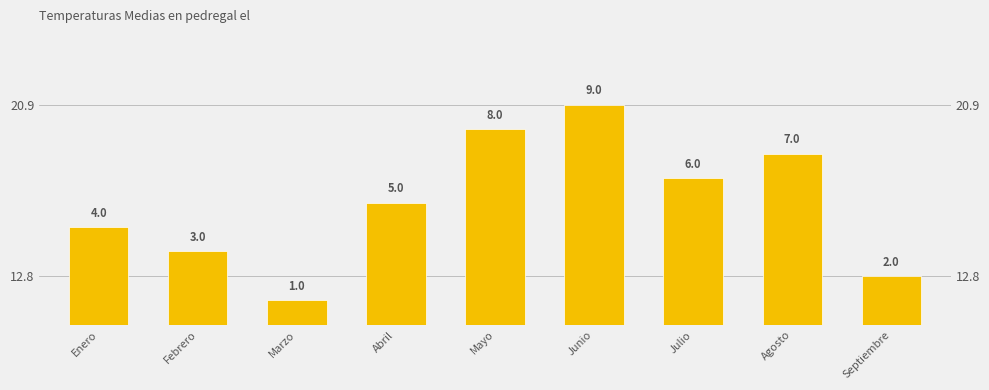

Reading left to right, transcribe all the data shown in this chart.

4	3	1	5	8	9	6	7	2